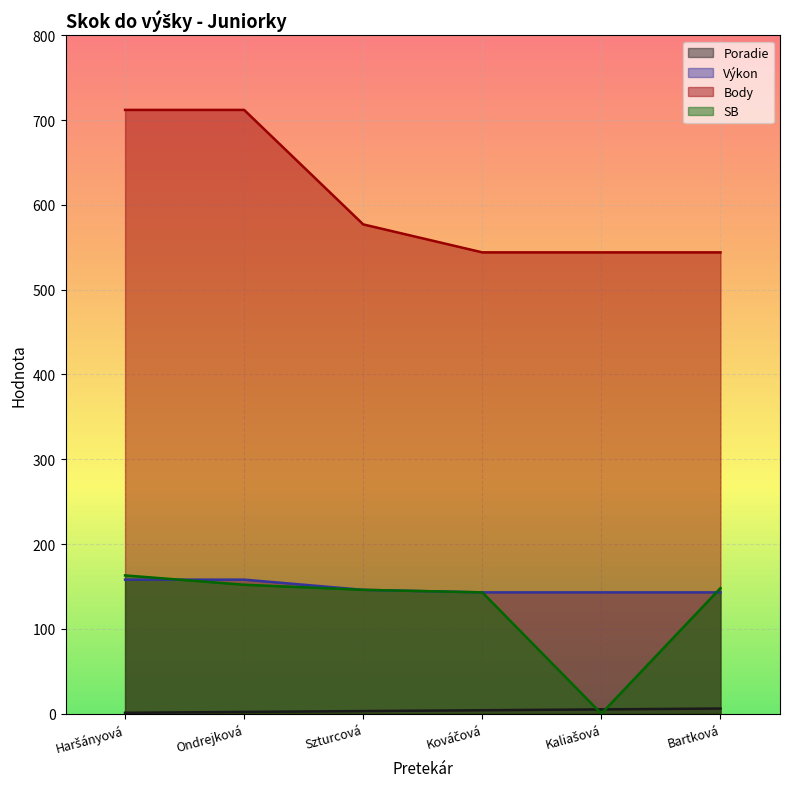

The value of Výkon at Bartková is 143. True or false?

True